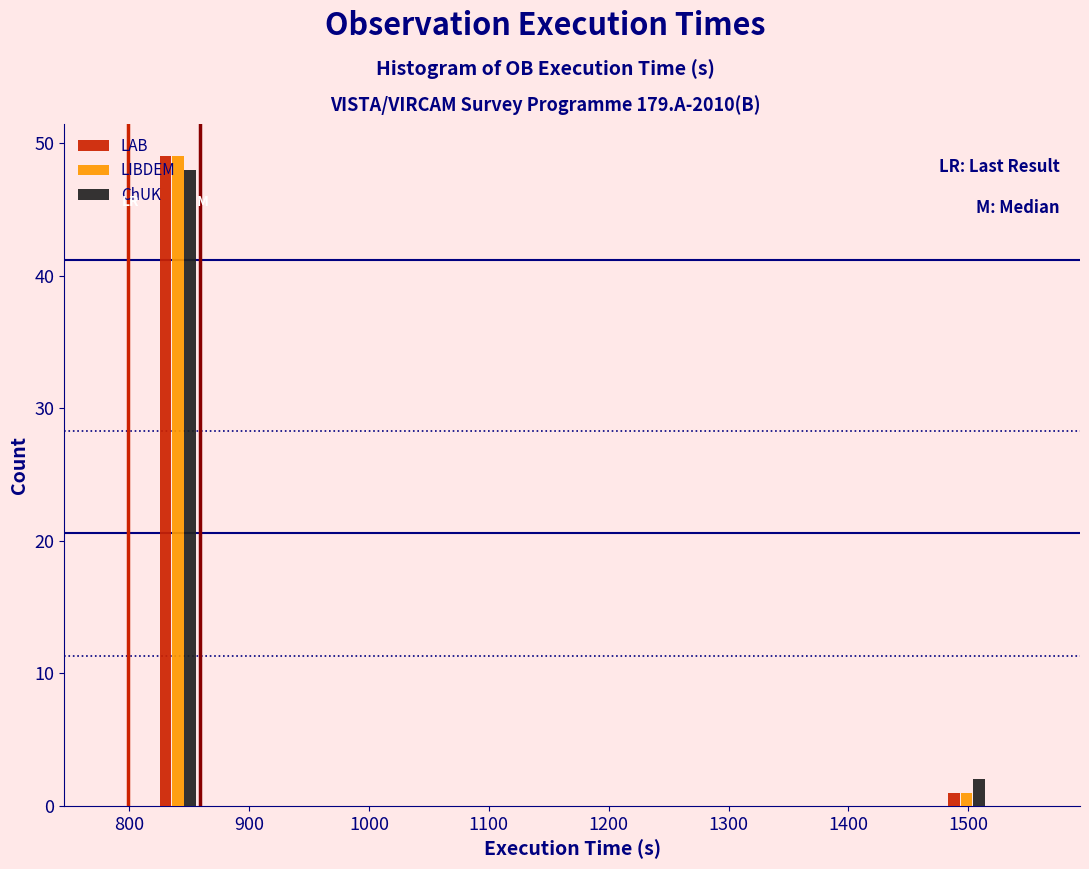

Reading left to right, list every range on the x-axis with the height of the bar of each series over it. Neither the bar edges nor the heights are printed on the chart, so give them approximately, as read against the axes.

780 to 820: LAB=0	LIBDEM=0	ChUK=0
820 to 860: LAB=49	LIBDEM=49	ChUK=48
860 to 900: LAB=0	LIBDEM=0	ChUK=0
900 to 940: LAB=0	LIBDEM=0	ChUK=0
940 to 980: LAB=0	LIBDEM=0	ChUK=0
980 to 1030: LAB=0	LIBDEM=0	ChUK=0
1030 to 1070: LAB=0	LIBDEM=0	ChUK=0
1070 to 1110: LAB=0	LIBDEM=0	ChUK=0
1110 to 1150: LAB=0	LIBDEM=0	ChUK=0
1150 to 1190: LAB=0	LIBDEM=0	ChUK=0
1190 to 1230: LAB=0	LIBDEM=0	ChUK=0
1230 to 1270: LAB=0	LIBDEM=0	ChUK=0
1270 to 1310: LAB=0	LIBDEM=0	ChUK=0
1310 to 1350: LAB=0	LIBDEM=0	ChUK=0
1350 to 1400: LAB=0	LIBDEM=0	ChUK=0
1400 to 1440: LAB=0	LIBDEM=0	ChUK=0
1440 to 1480: LAB=0	LIBDEM=0	ChUK=0
1480 to 1520: LAB=1	LIBDEM=1	ChUK=2
1520 to 1560: LAB=0	LIBDEM=0	ChUK=0